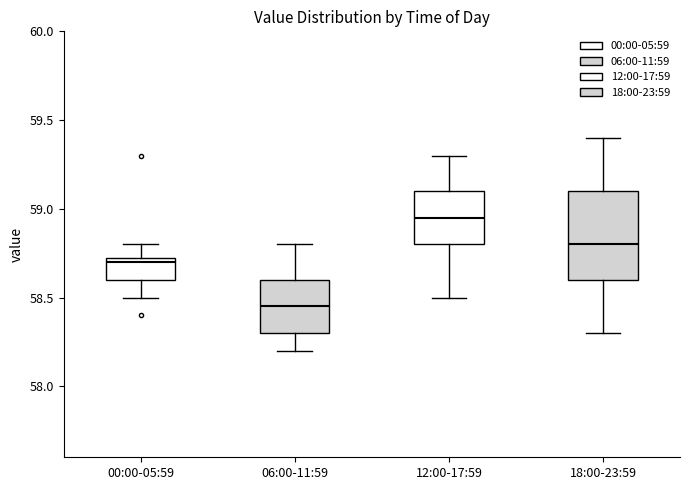

Reading left to right, transcribe this box plot: for each box, give where its median line is, the range the box spans, and where its two whiskers end, as read against the y-axis. The values are not printed on the chart, so give them approximately, as read against the axis.

00:00-05:59: median 58.70, box 58.60 to 58.75, whiskers 58.50 to 58.80
06:00-11:59: median 58.45, box 58.30 to 58.60, whiskers 58.20 to 58.80
12:00-17:59: median 58.95, box 58.80 to 59.10, whiskers 58.50 to 59.30
18:00-23:59: median 58.80, box 58.60 to 59.10, whiskers 58.30 to 59.40